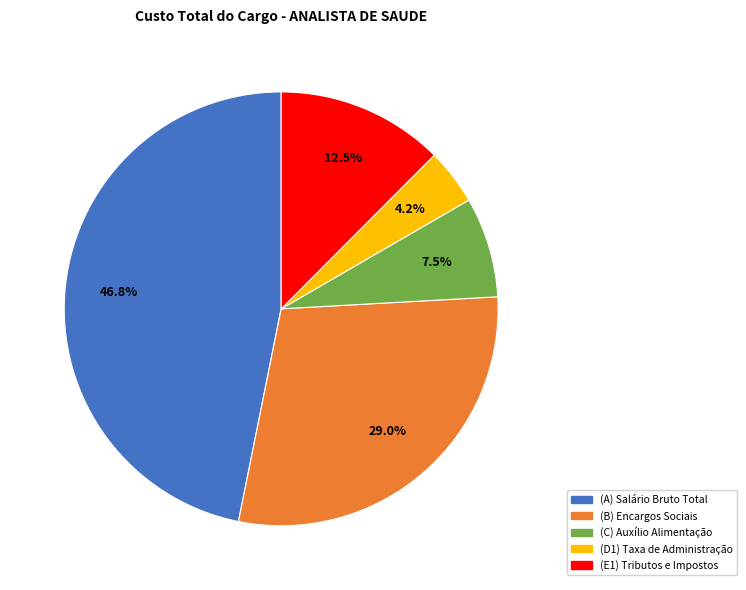

Is there any slice that represents more than half of the pie?

No